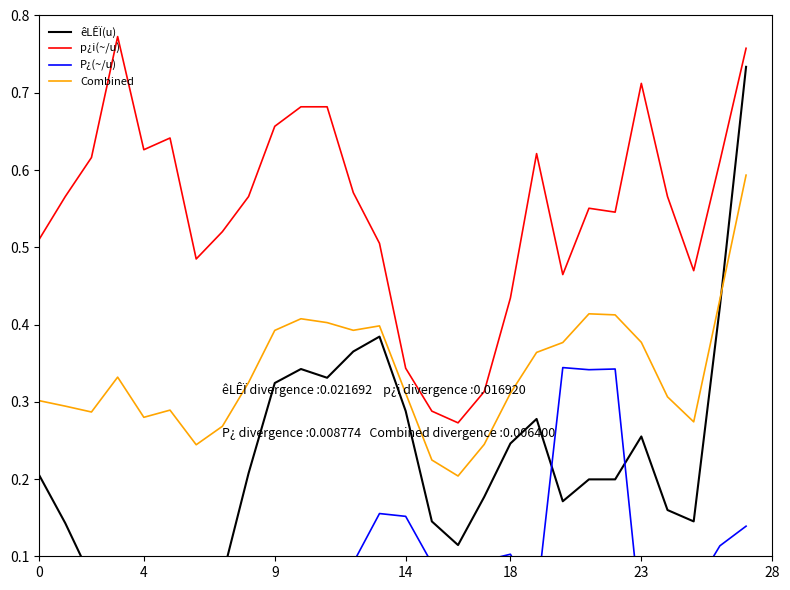

What is the sum of all Combined values?

9.5